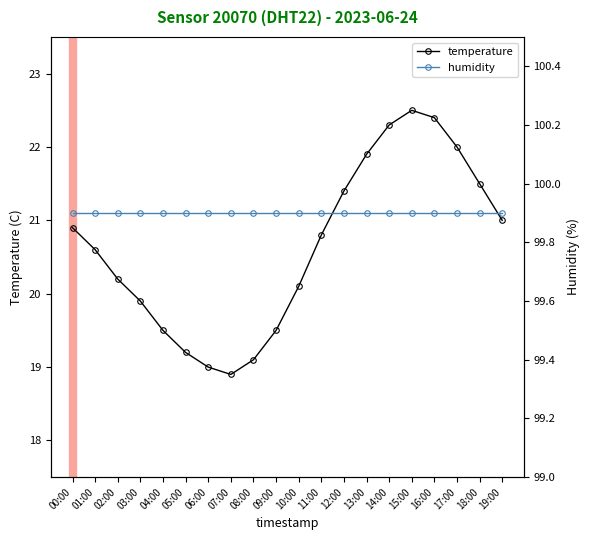

Rank the series by their average value, from lowest to highest.

temperature, humidity